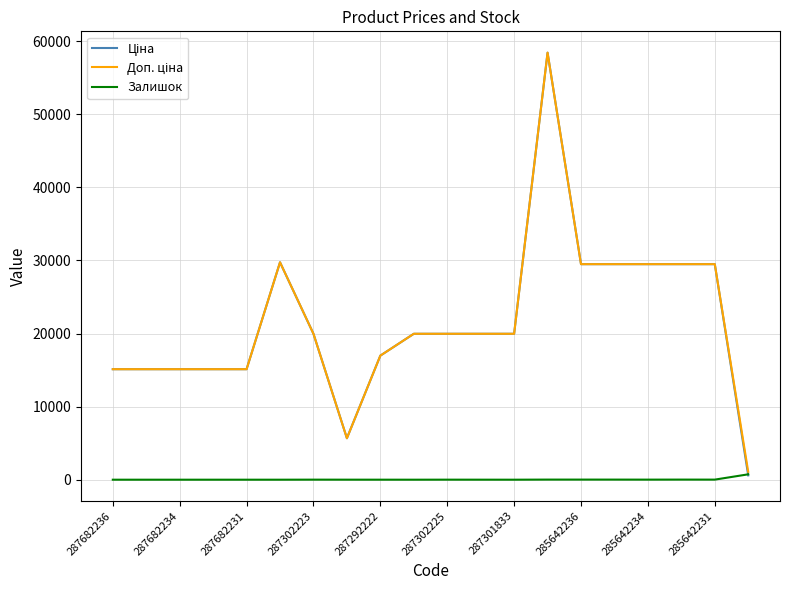

What is the sum of all Доп. ціна values?

434783.9